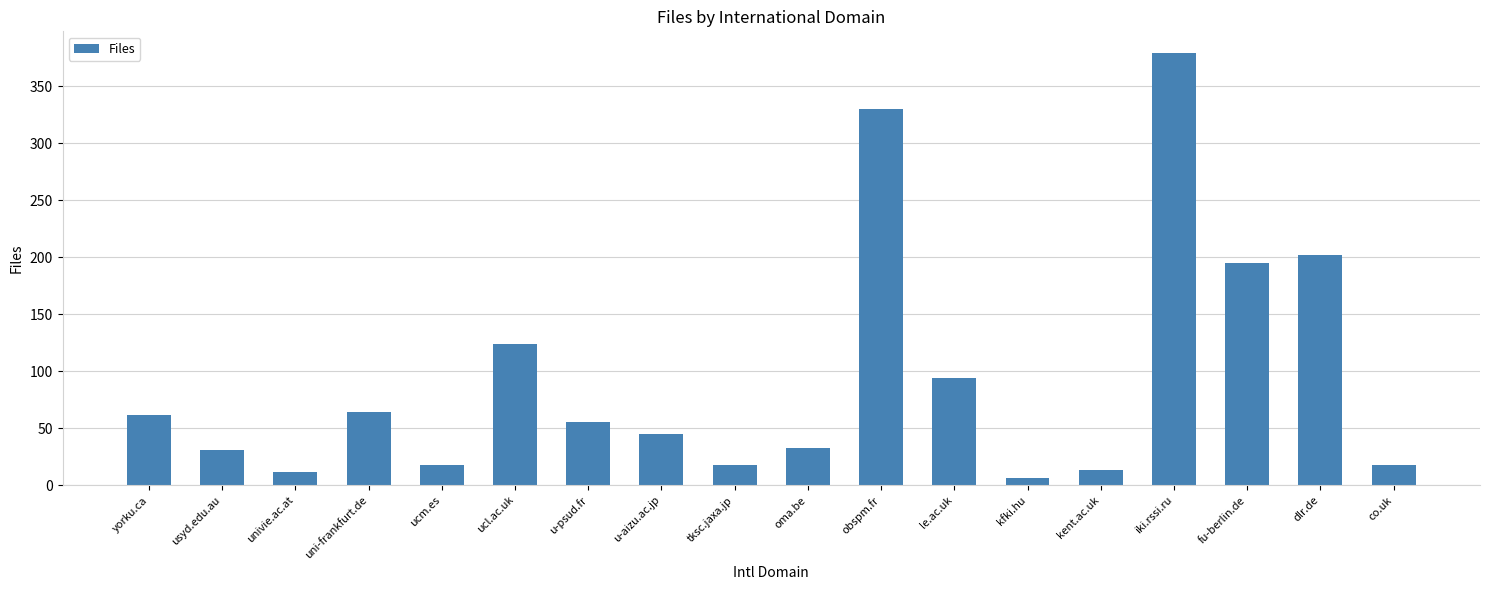

What is the sum of all values?

1699